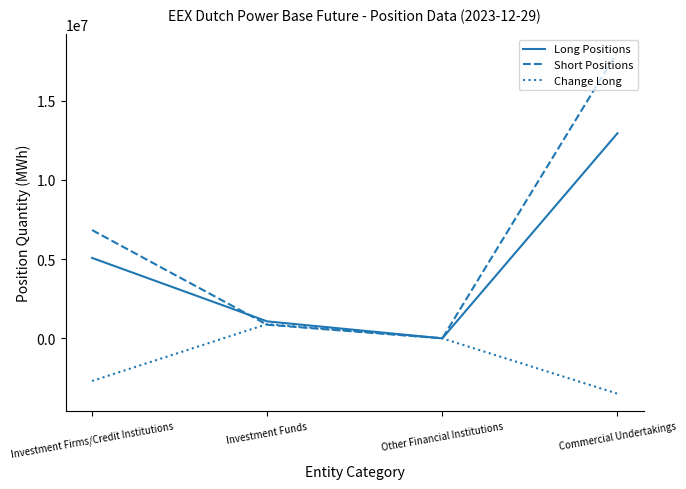

The Change Long series shows -4719631 at Commercial Undertakings. True or false?

False